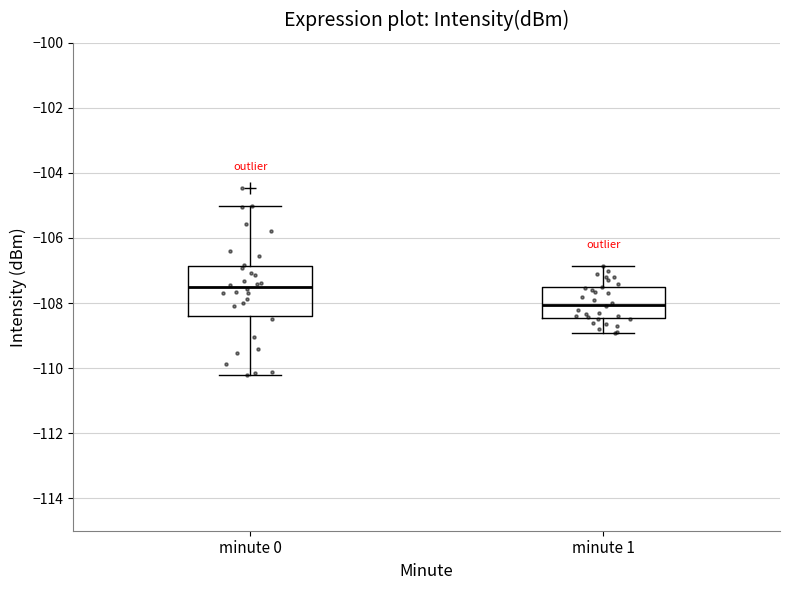

Which box is the tallest, from its lower edge to its upper edge?

minute 0